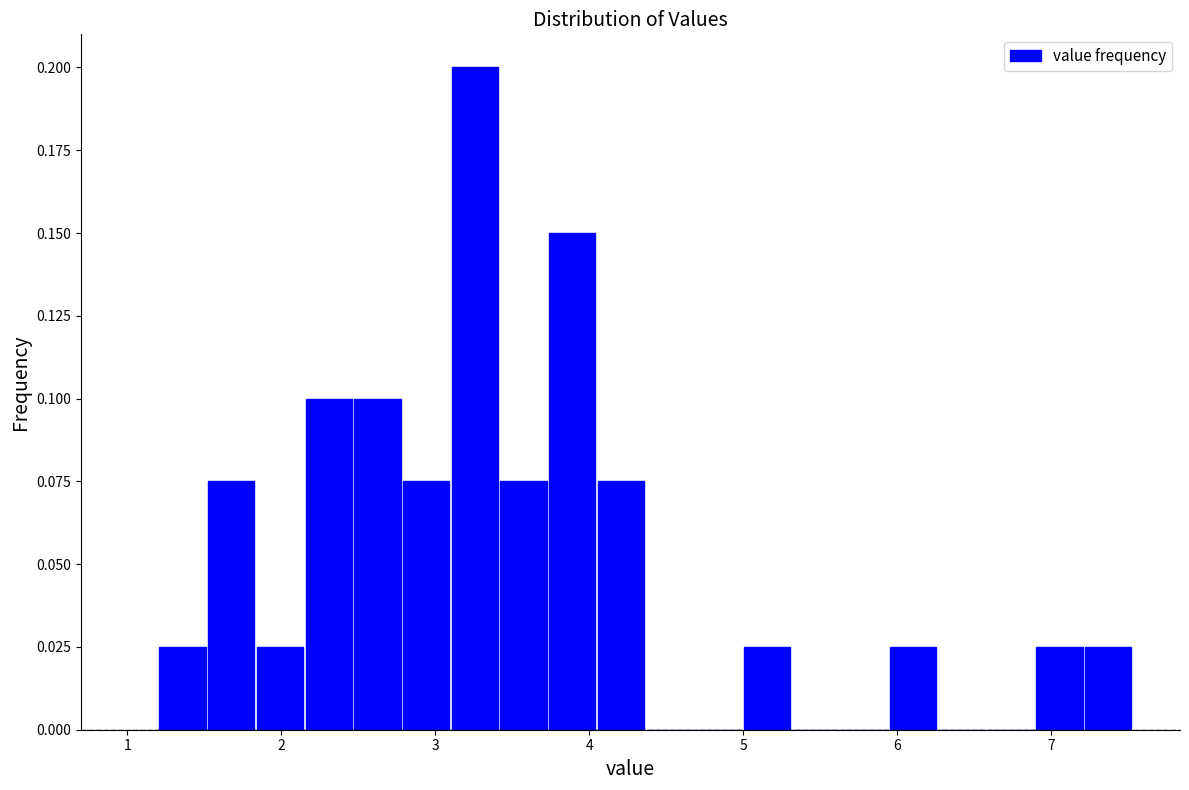

Read against the x-axis, roughly where is the centre of the tallest bar?

3.3